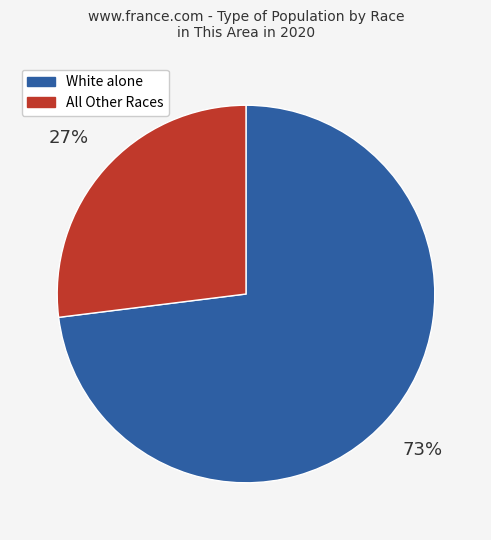

To the nearest percent, what is the difference between the largest and smallest slice percentages?

46%